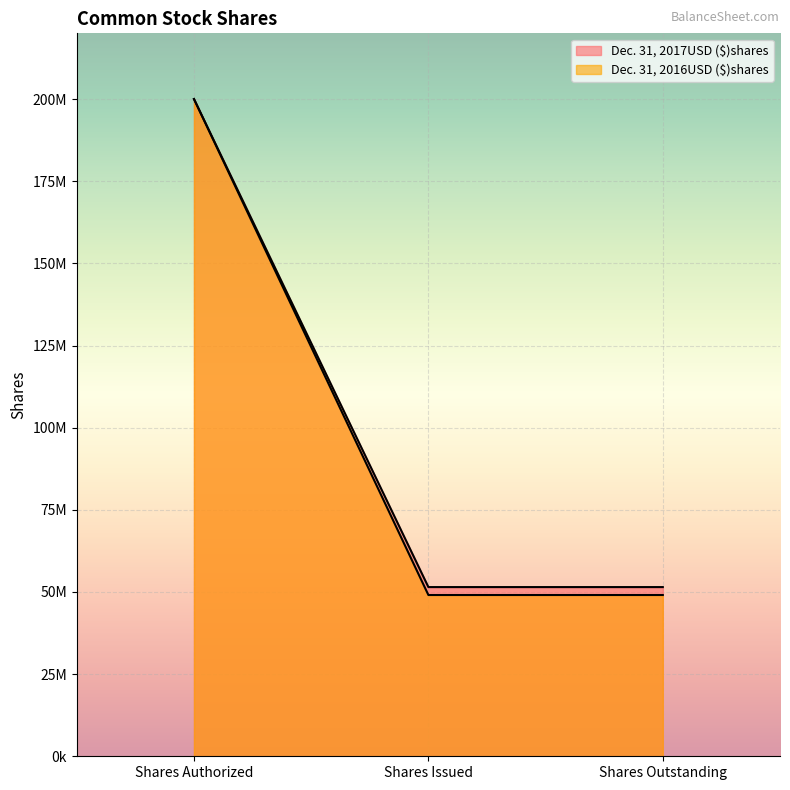

What is the label of the 1st point from the left?

Shares Authorized